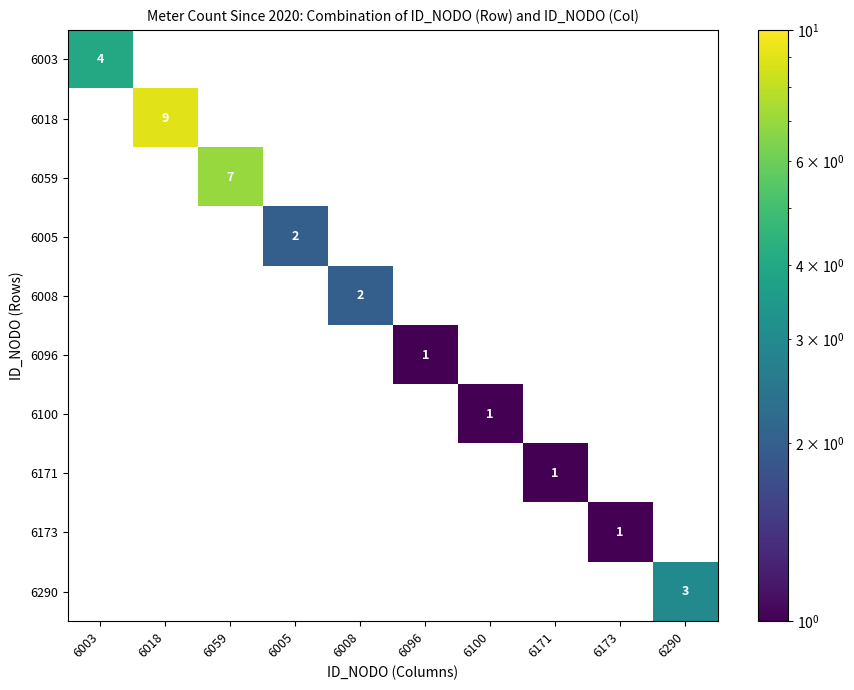

Between 6059 and 6173, which series saw the biggest shift?

6059